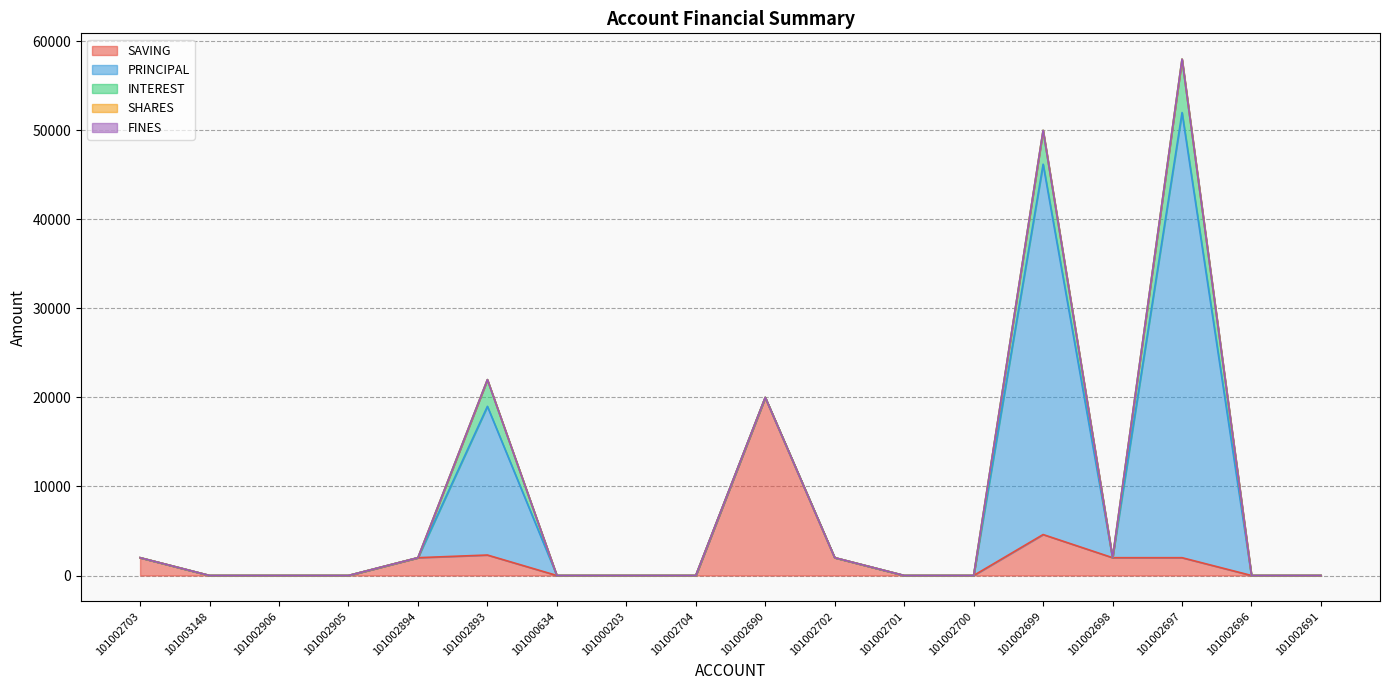

What is the label of the 7th point from the left?

101000634